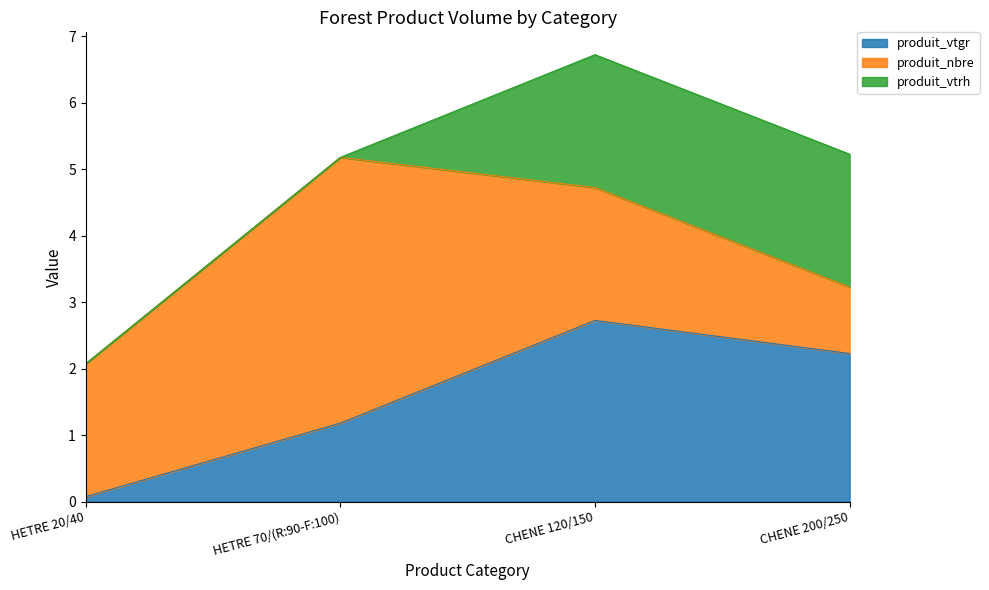

At how many categories does at least one series exceed 0?

4